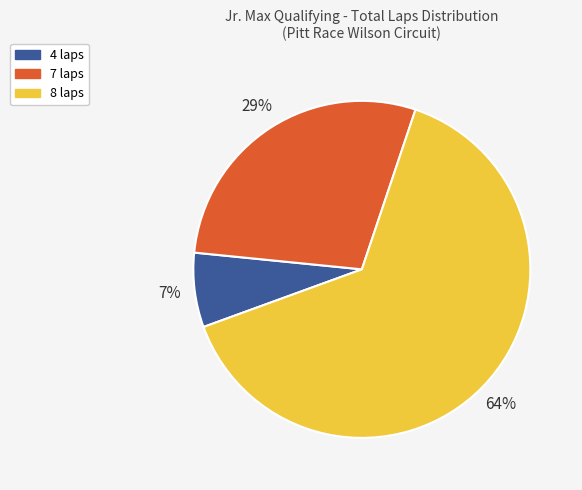

Is there any slice that represents more than half of the pie?

Yes